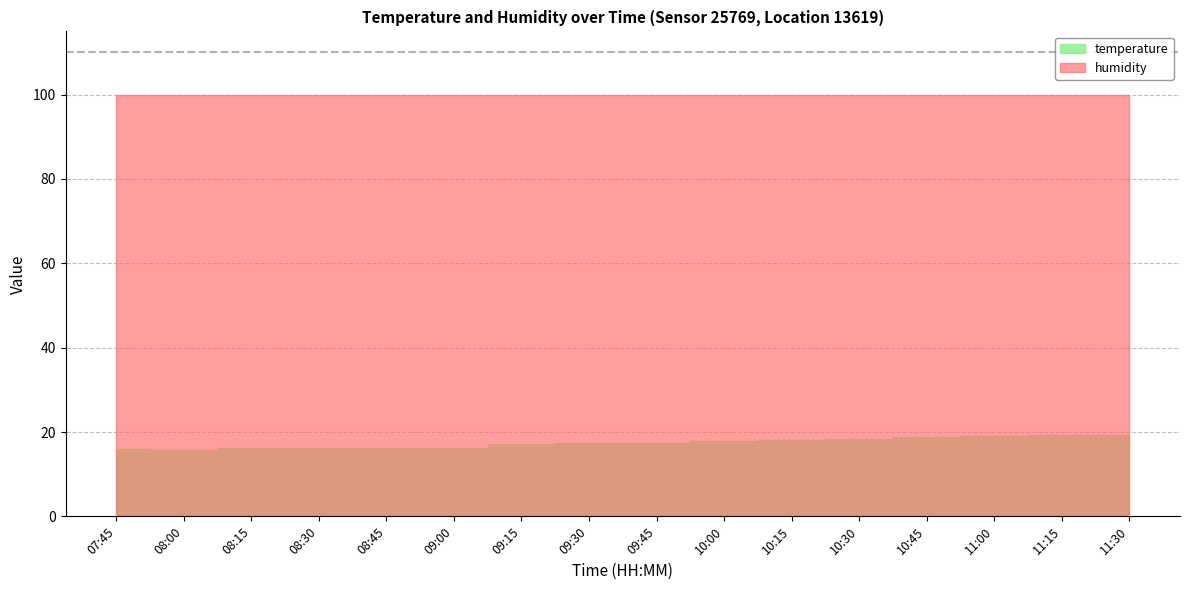

True or false: temperature has a value of 16.1 at 08:15.

True